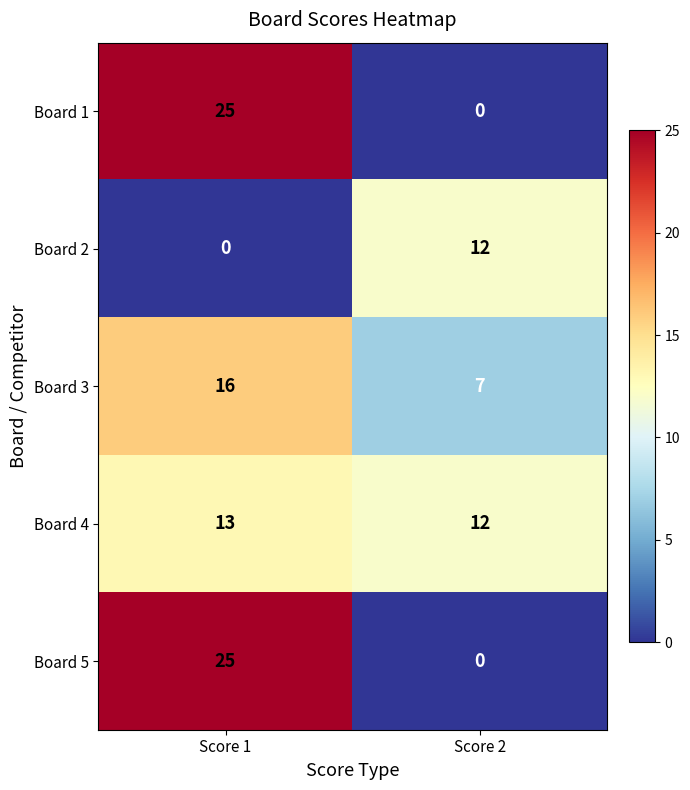

At which label is Board 4 closest to 12?

Score 2